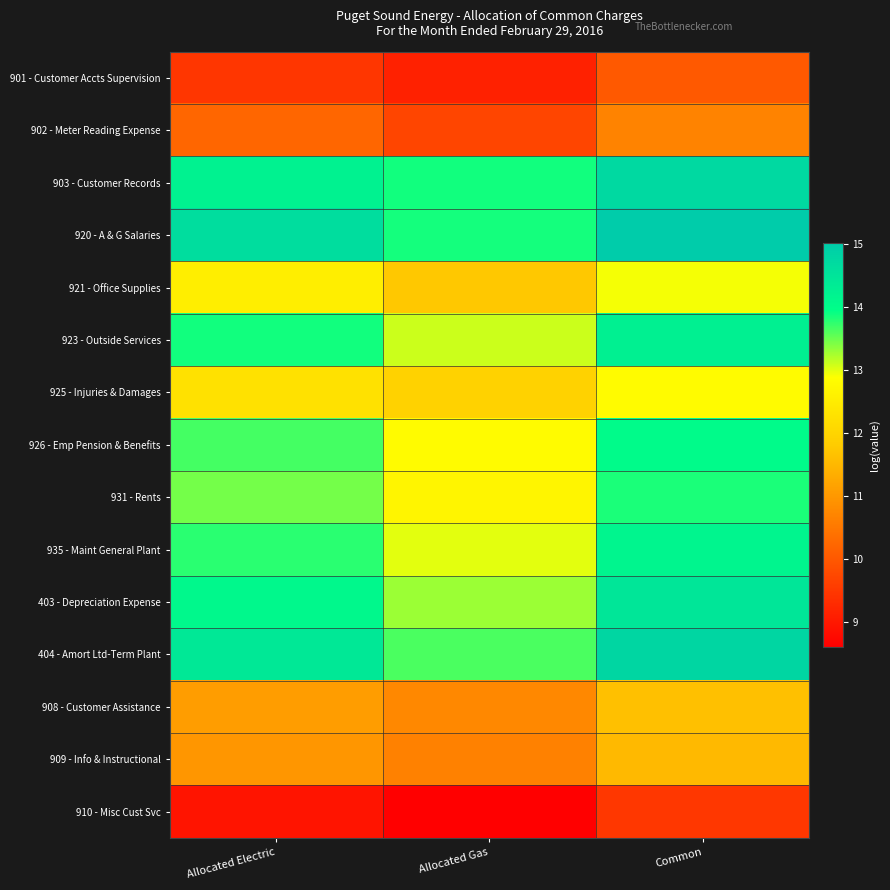

What is the total value across all series at Allocated Electric?

187.5